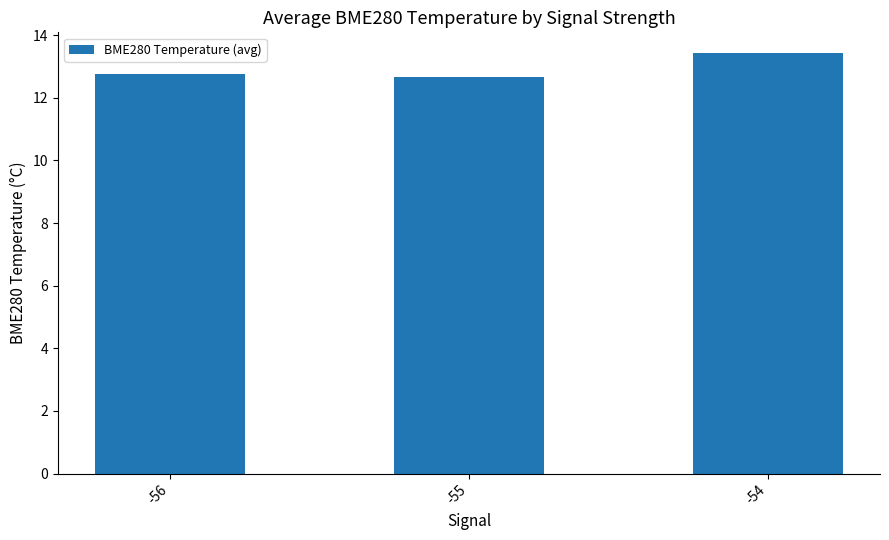

How many values are between 12 and 13?

2